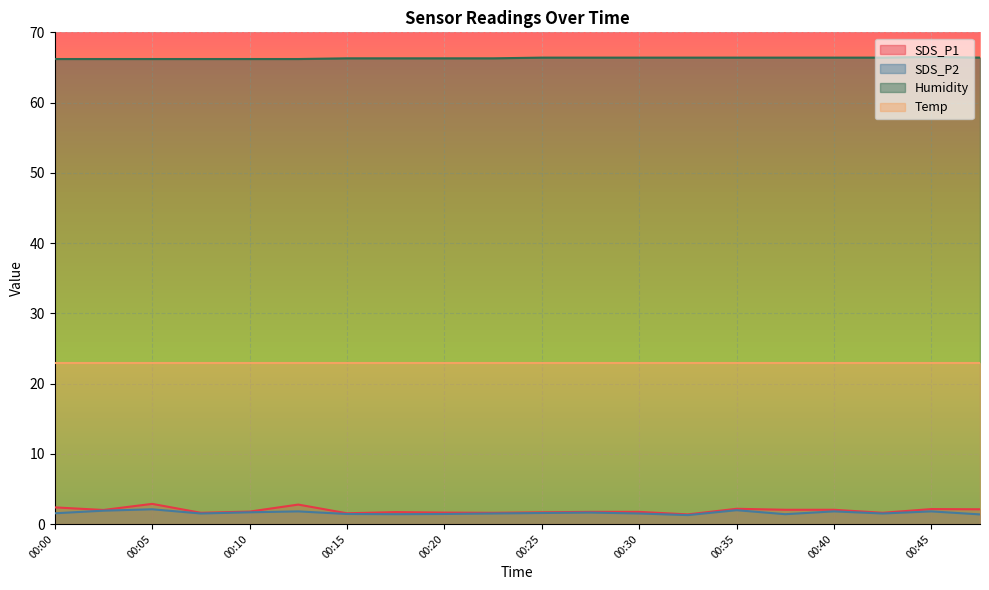

At which category does SDS_P1 reach its first local valley?

00:02